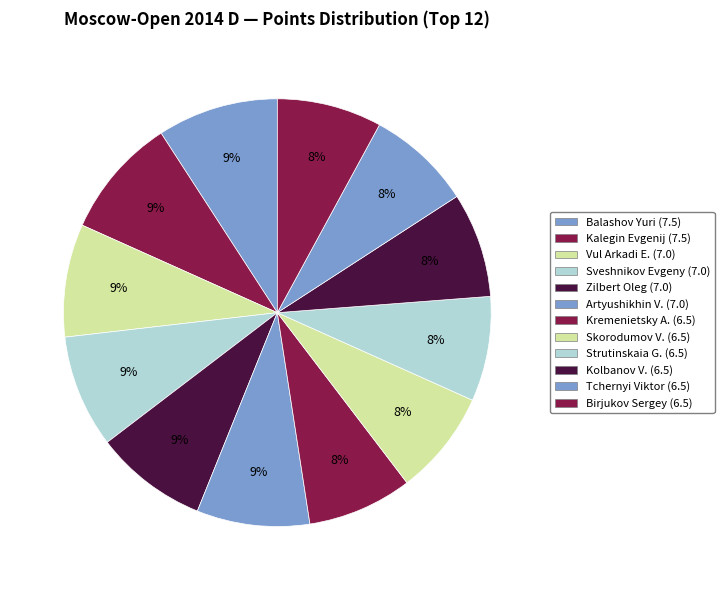

How many segments does this pie chart have?

12